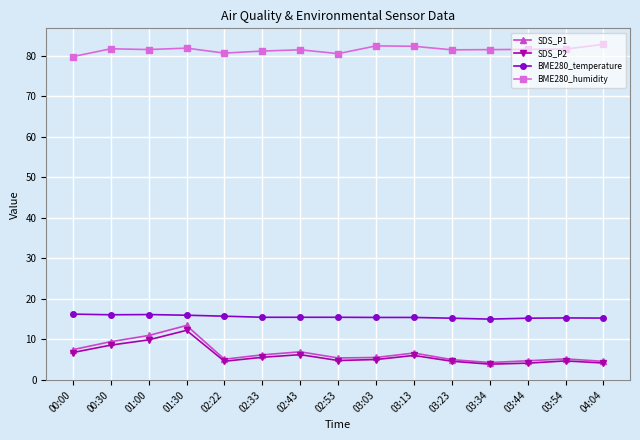

At how many categories does at least one series exceed 48?

15